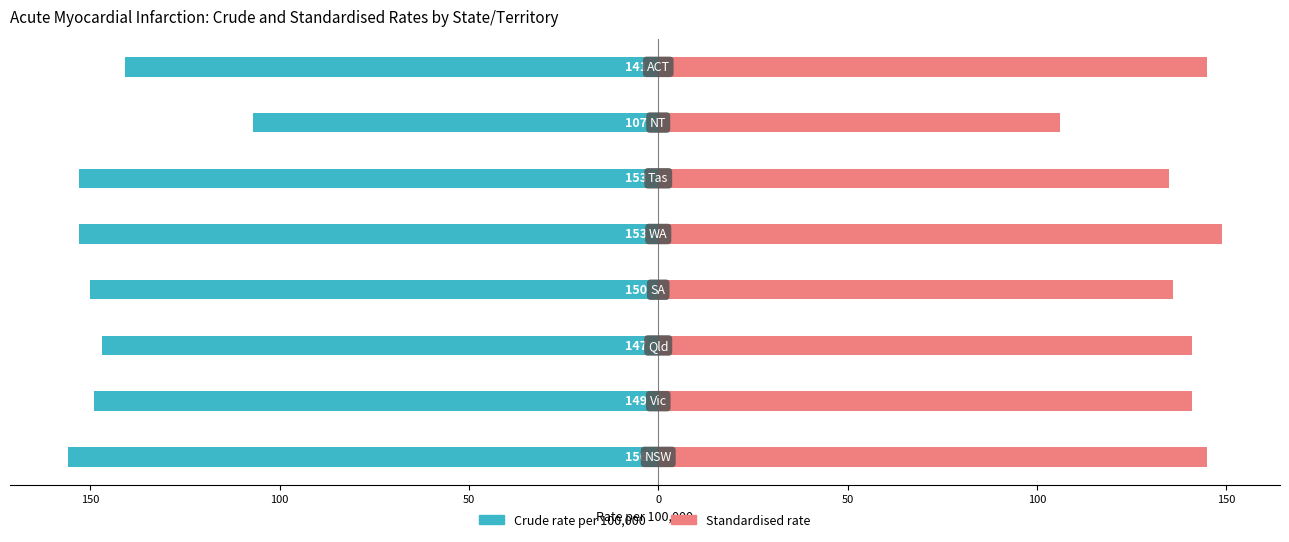

Reading left to right, list all the values displayed in this chart.

Crude rate per 100,000: -156	-149	-147	-150	-153	-153	-107	-141
Standardised rate: 145	141	141	136	149	135	106	145